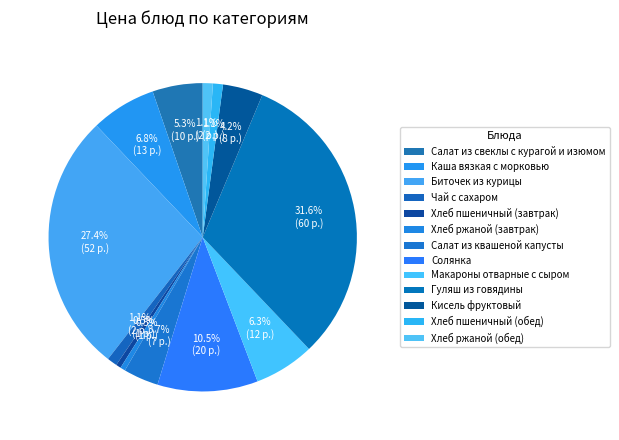

Is there a majority slice in this chart?

No